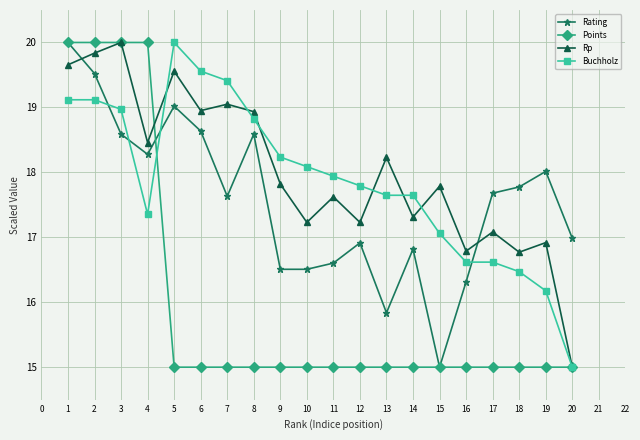

In Rating, how many points are higher than both neighbors (excluding endpoints)?

5